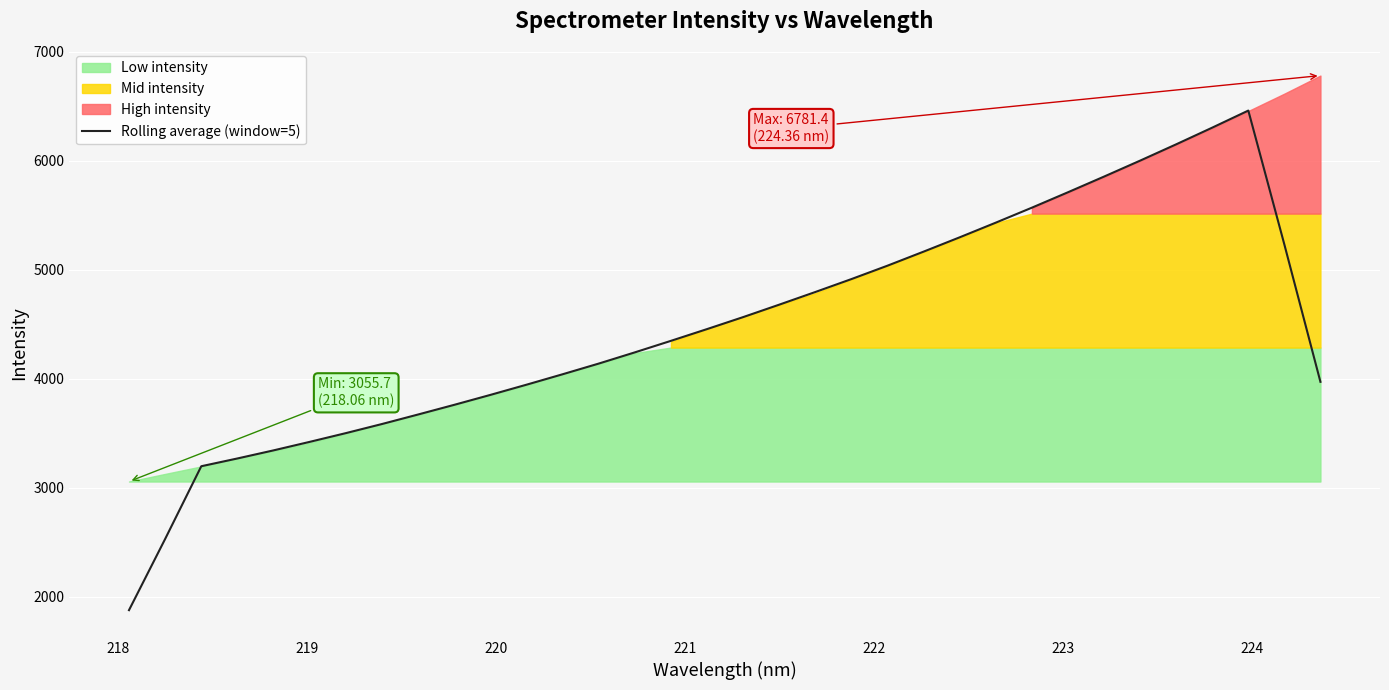

The value at 27 is 3487.4. True or false?

False